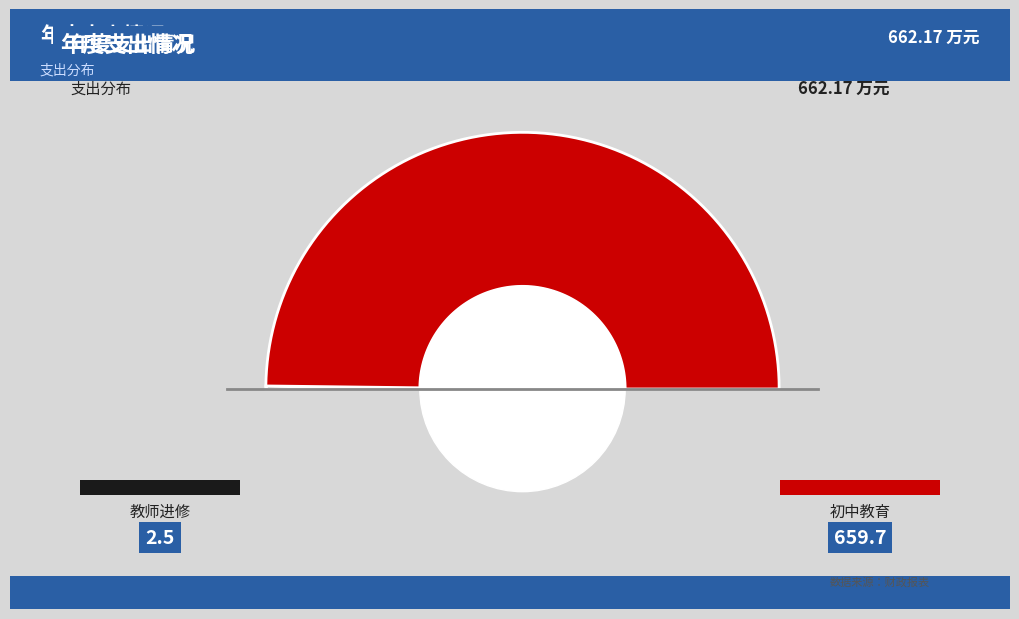

True or false: 初中教育 accounts for 87% of the total.

False